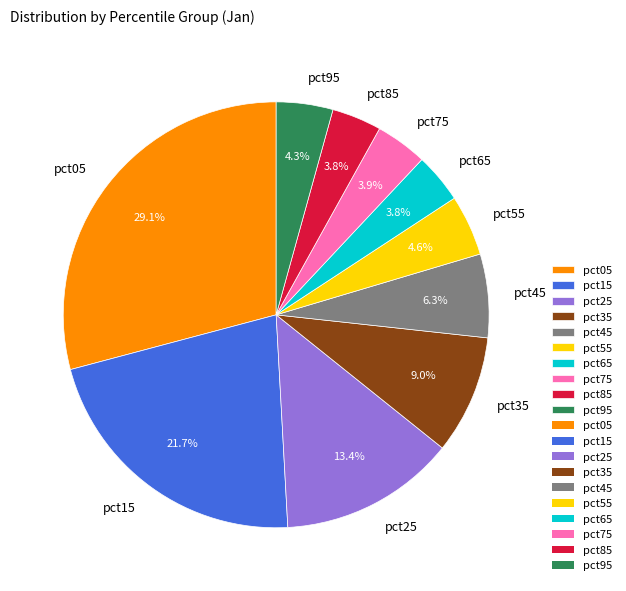

Which category has the biggest portion of the pie?

pct05